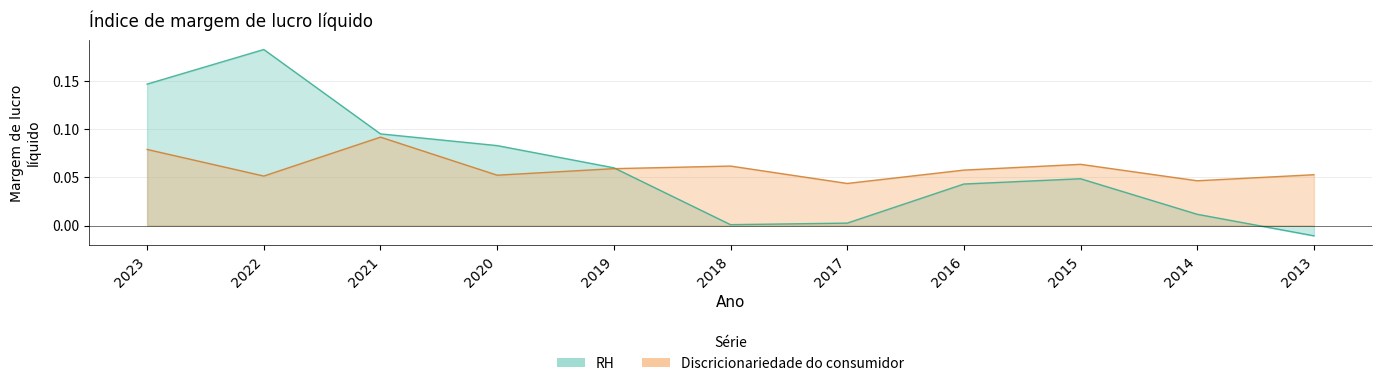

Is it true that Discricionariedade do consumidor equals 0.1 at 2015?

False